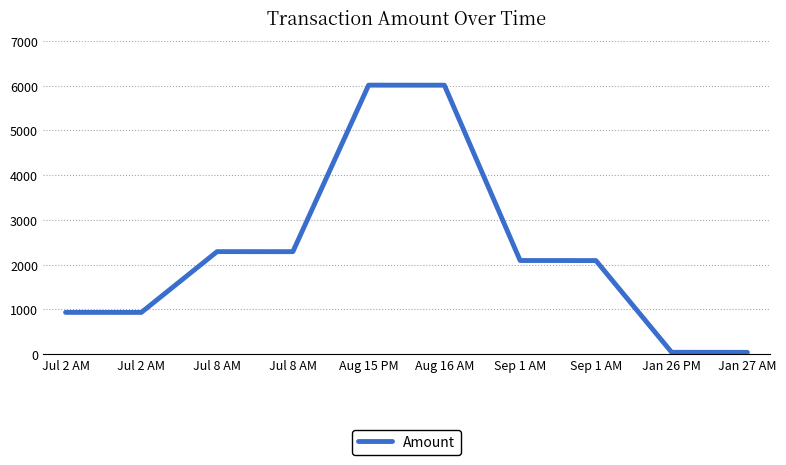

Does the chart have visible grid lines?

Yes